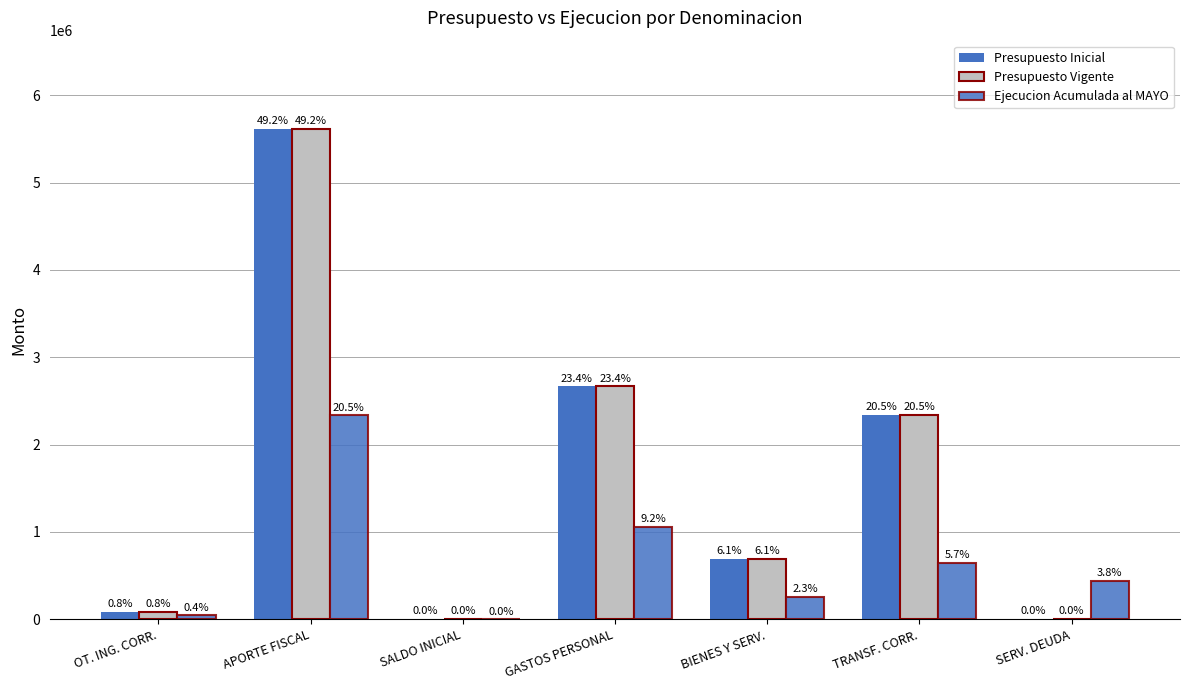

Are the bars horizontal?

No